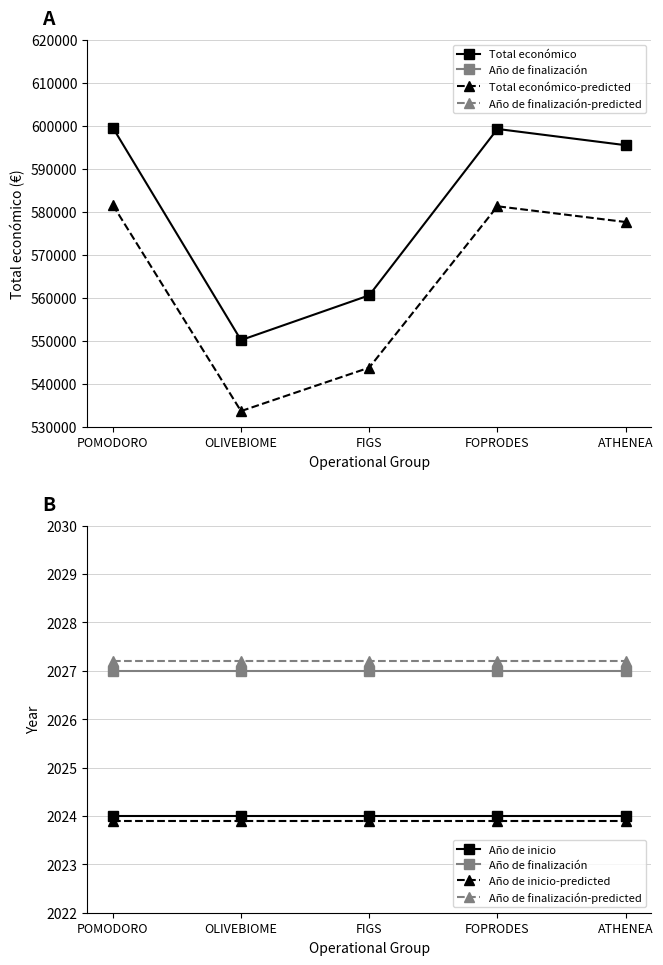

What position from the left is FOPRODES?

4